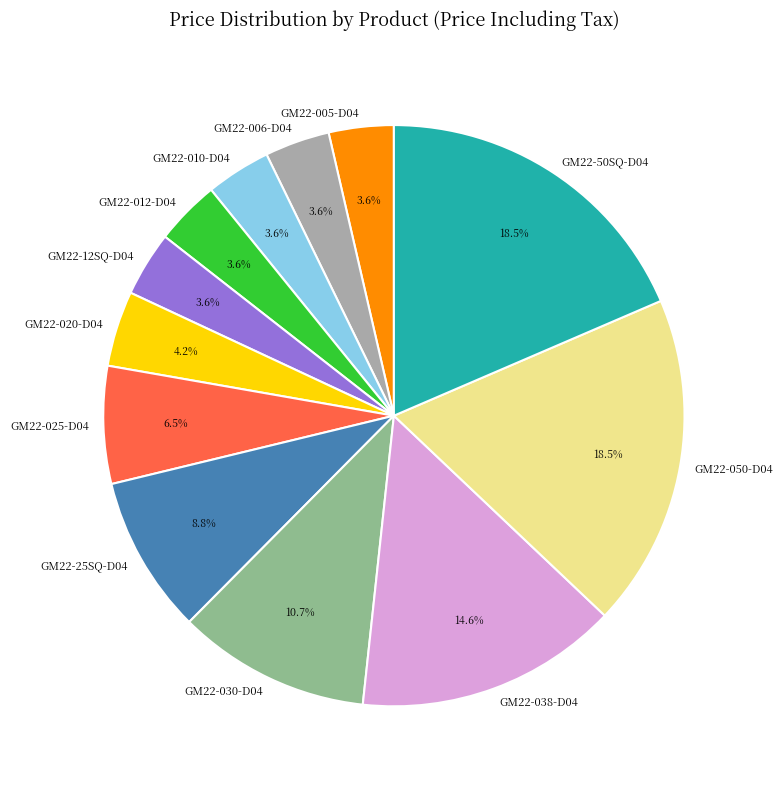

What percentage do GM22-050-D04 and GM22-006-D04 together represent?

22.1%